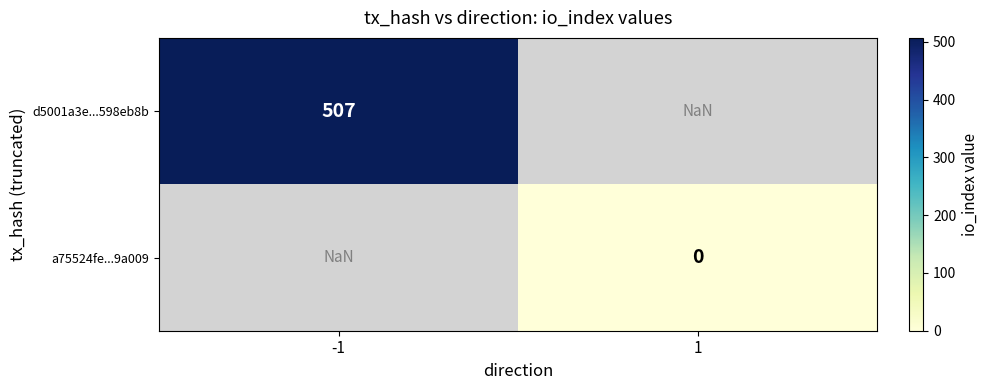

The value of d5001a3e...598eb8b at -1 is 888.2. True or false?

False